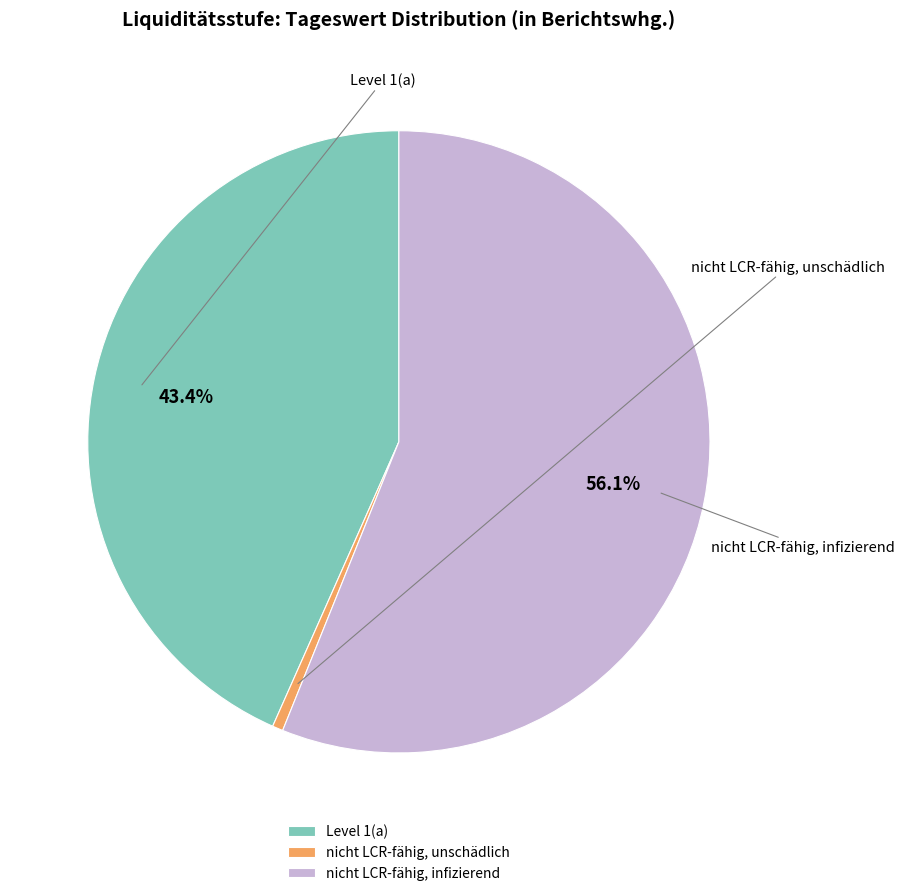

Which slice is the largest?

nicht LCR-fähig, infizierend